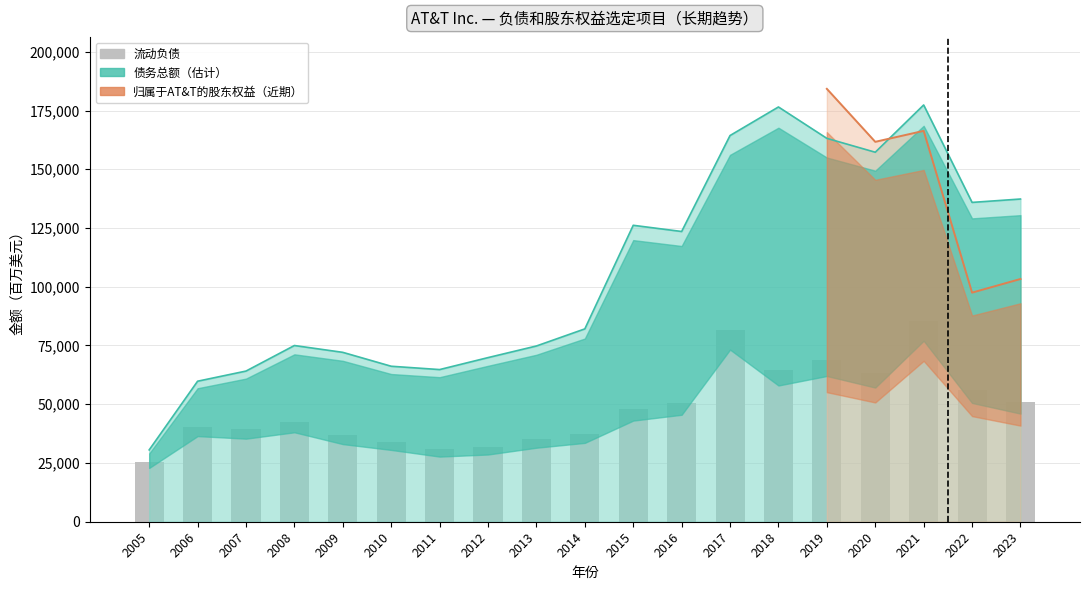

The value at 2010 is 33951. True or false?

True